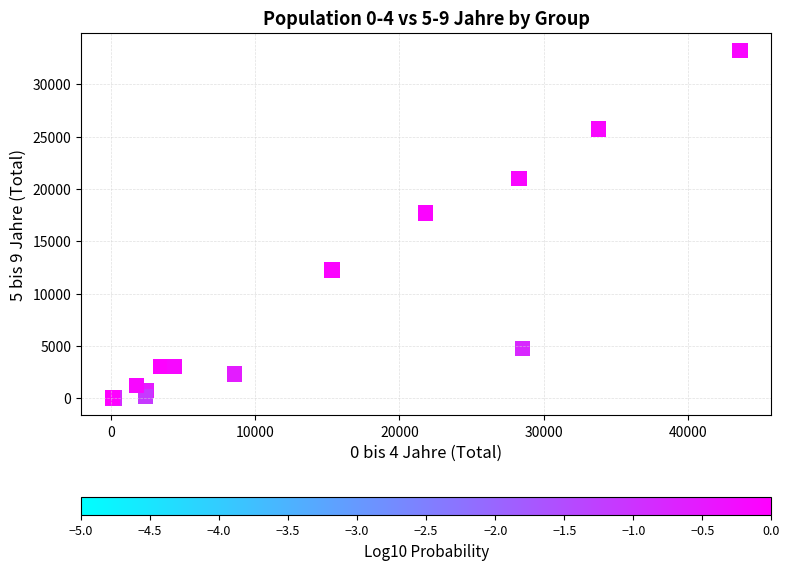

What Y value in the scatter plot is closest to 16653?

17719